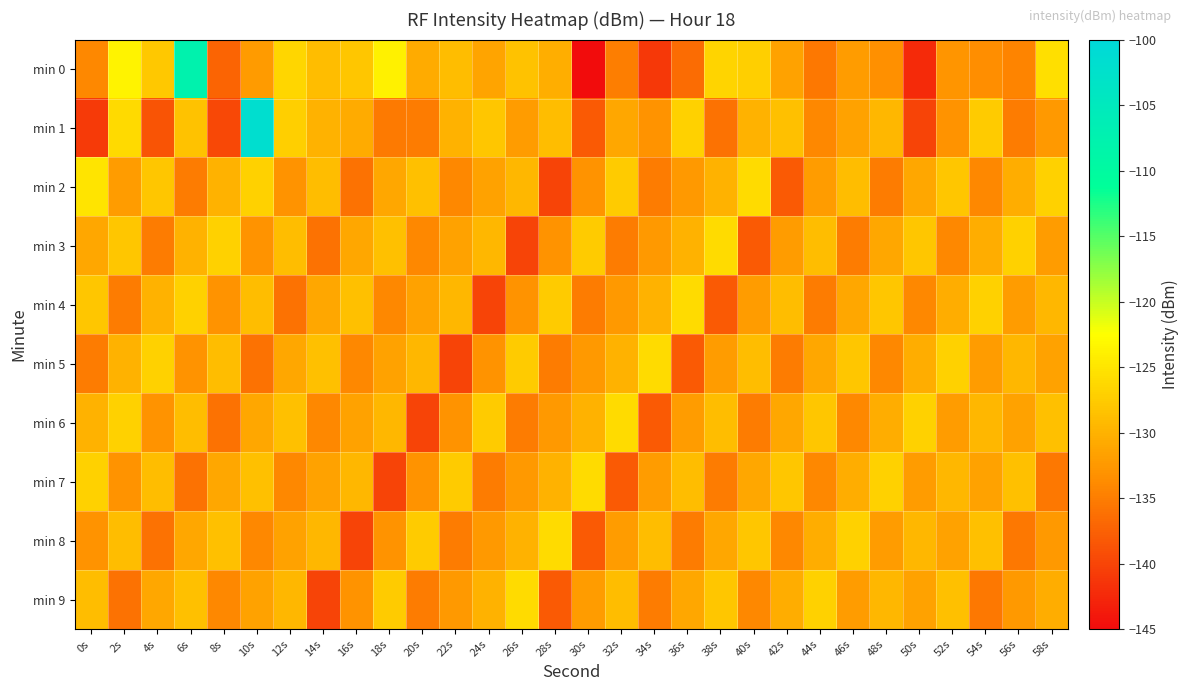

What is the greatest value displayed?

-101.6